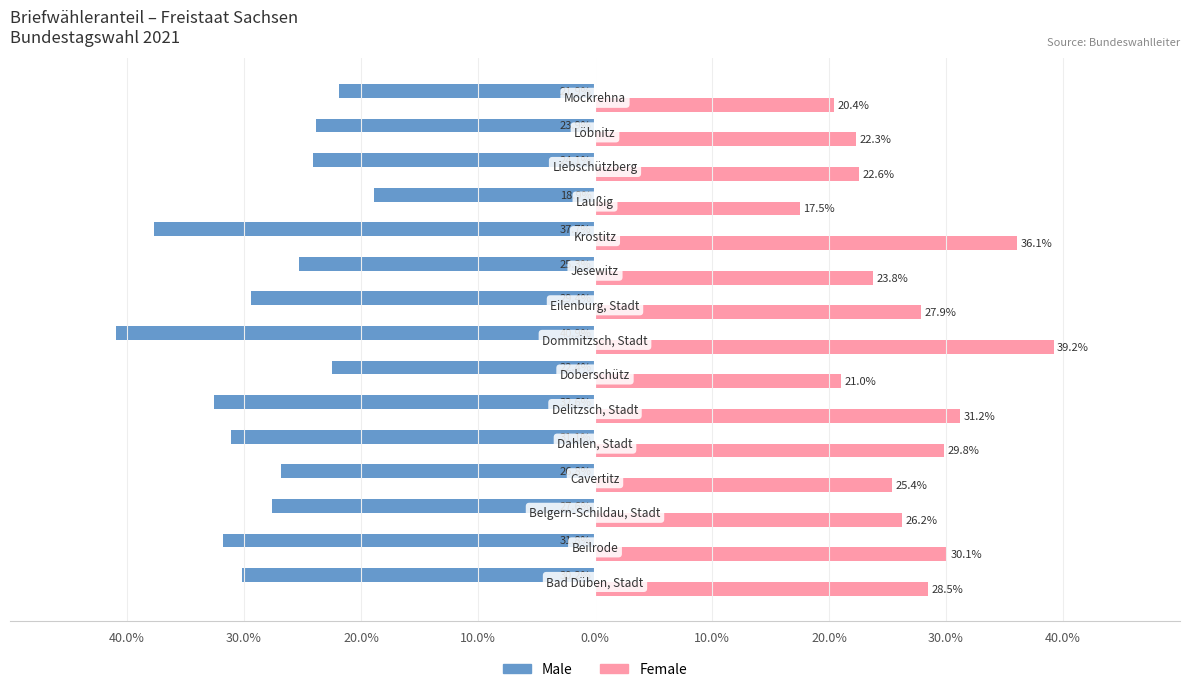

Reading left to right, what are all the values shown in this chart?

Male: -30.2	-31.8	-27.6	-26.8	-31.1	-32.6	-22.4	-40.9	-29.4	-25.3	-37.7	-18.9	-24.1	-23.9	-21.9
Female: 28.5	30.1	26.2	25.4	29.8	31.2	21.0	39.2	27.9	23.8	36.1	17.5	22.6	22.3	20.4